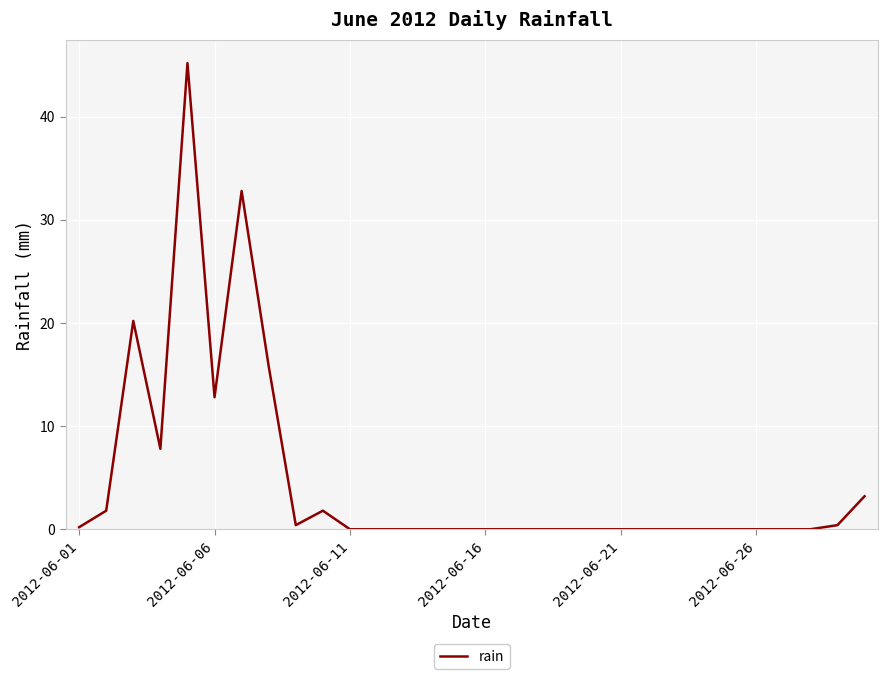

What is the greatest value displayed?

45.2